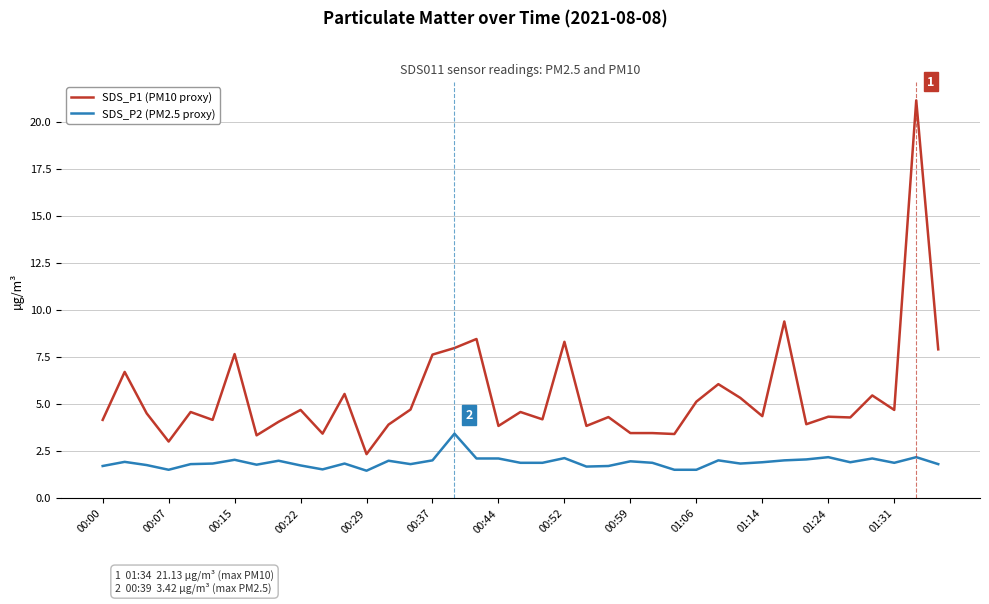

Which series has the largest total across all categories?

SDS_P1 (PM10 proxy)